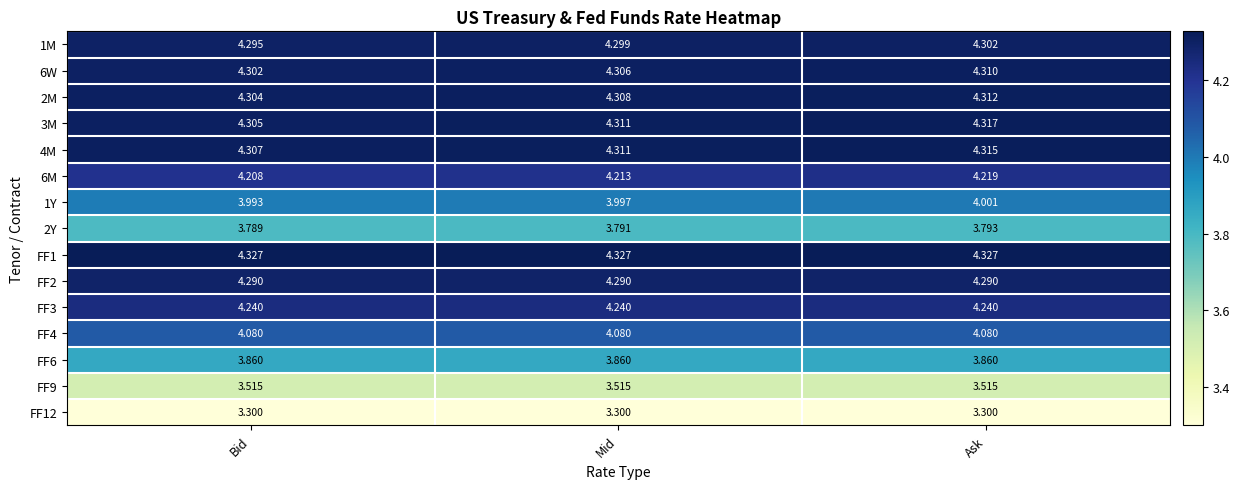

What is the total value across all series at Bid?

61.1